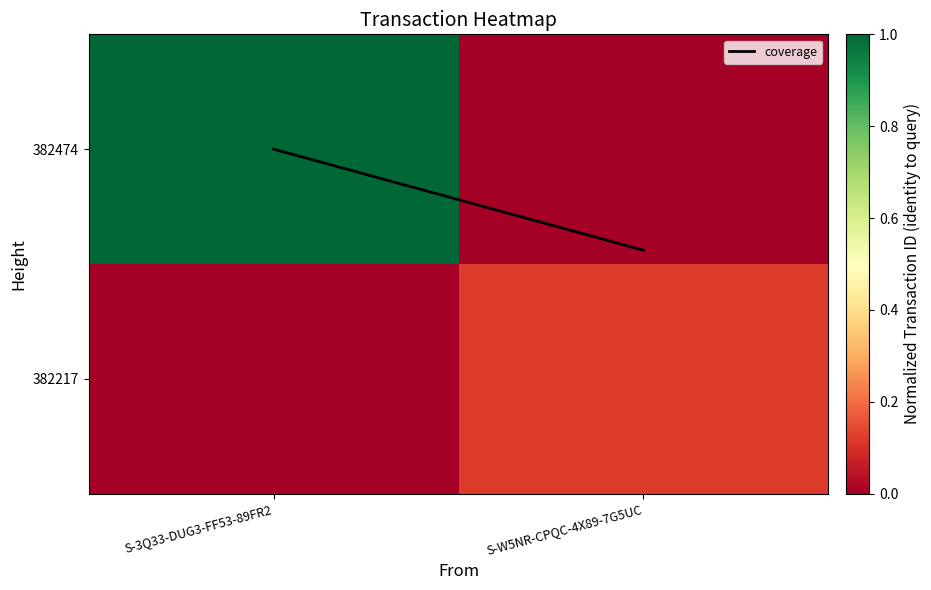

Which series changed the most between S-3Q33-DUG3-FF53-89FR2 and S-W5NR-CPQC-4X89-7G5UC?

382474